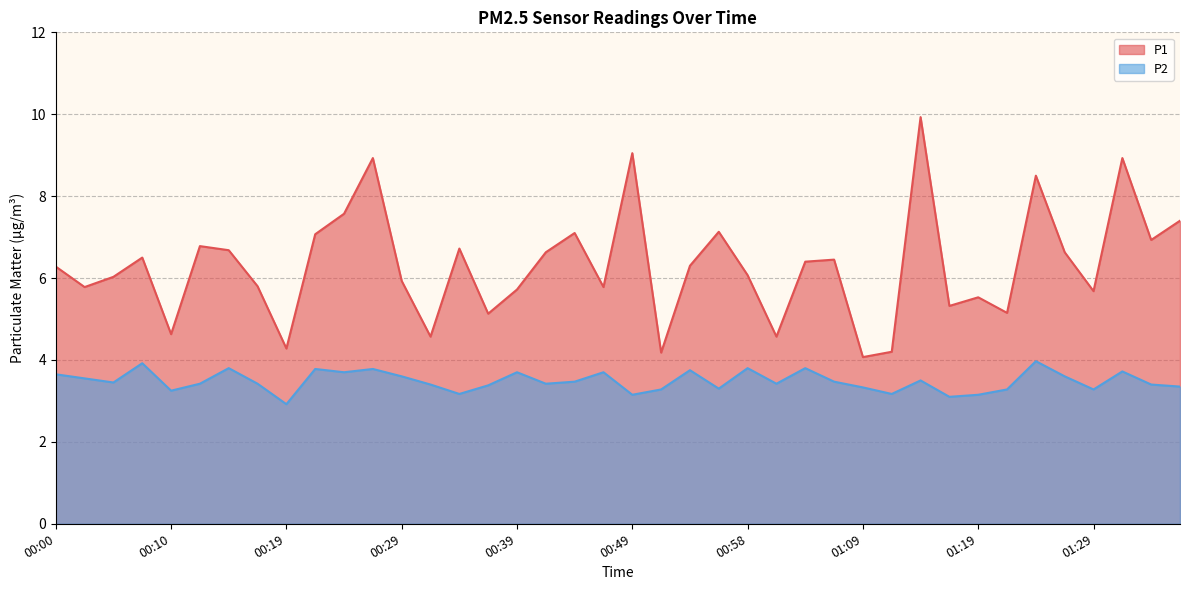

At which label is P2 closest to 3?

00:19